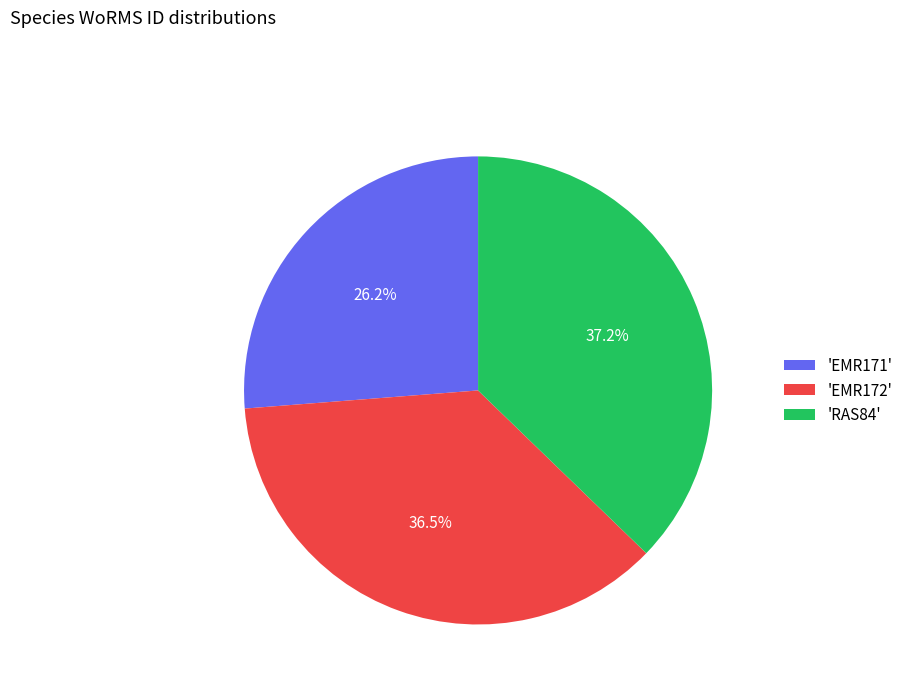

How many segments does this pie chart have?

3